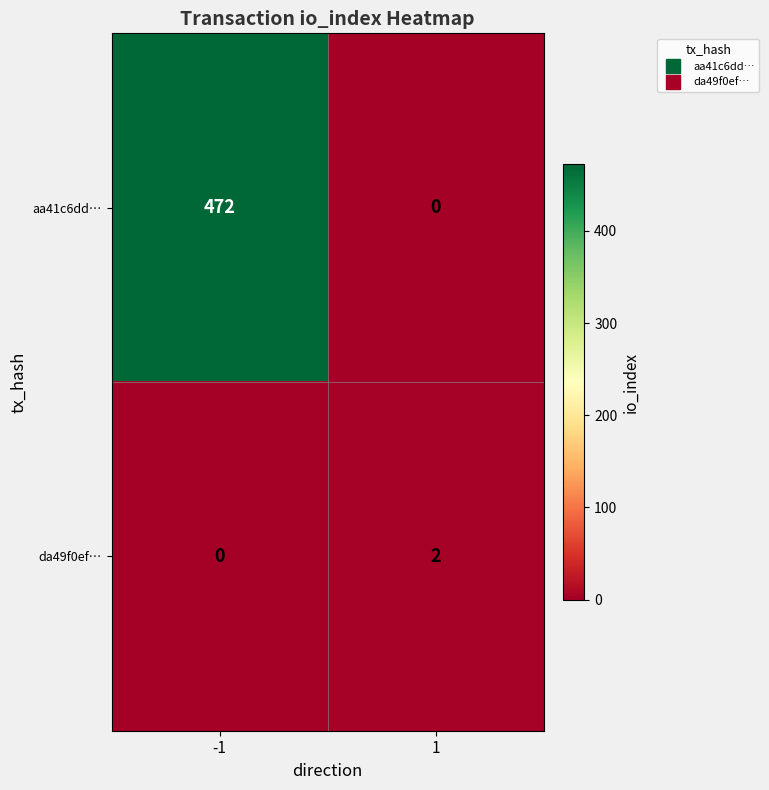

How many positive values does the aa41c6dd… series have?

1